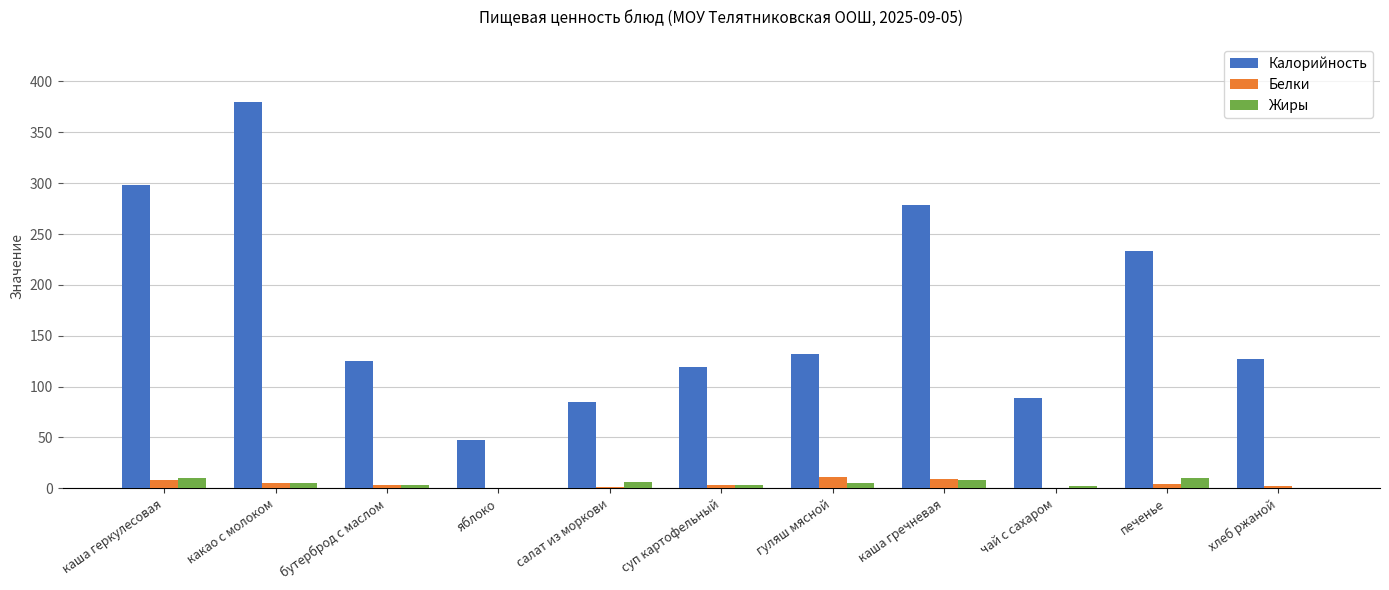

Which label corresponds to the largest value in the chart?

какао с молоком